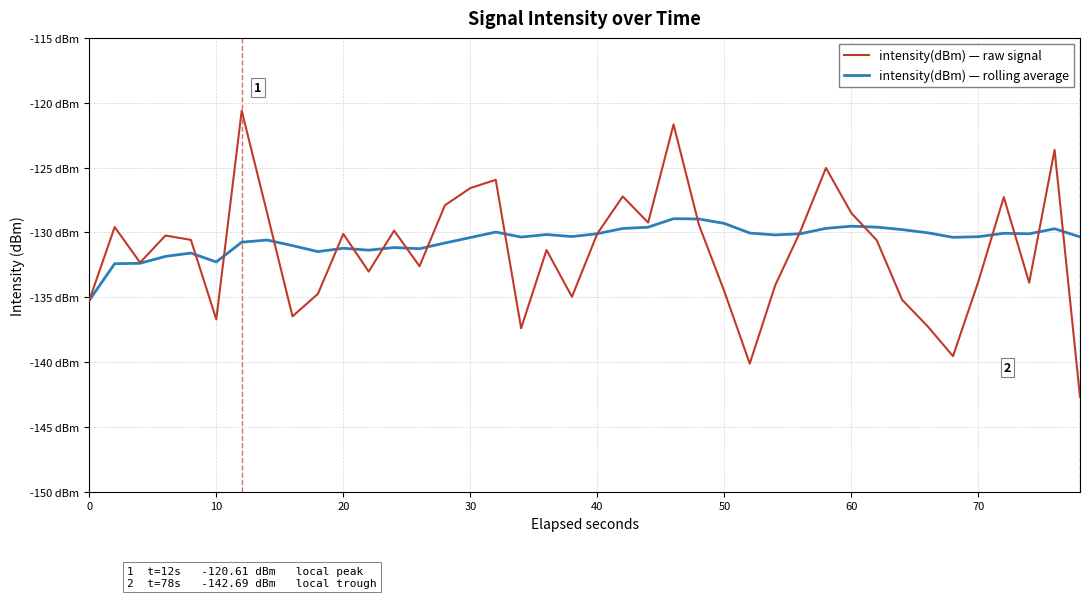

What are all the series names shown in the legend?

intensity(dBm) — raw signal, intensity(dBm) — rolling average